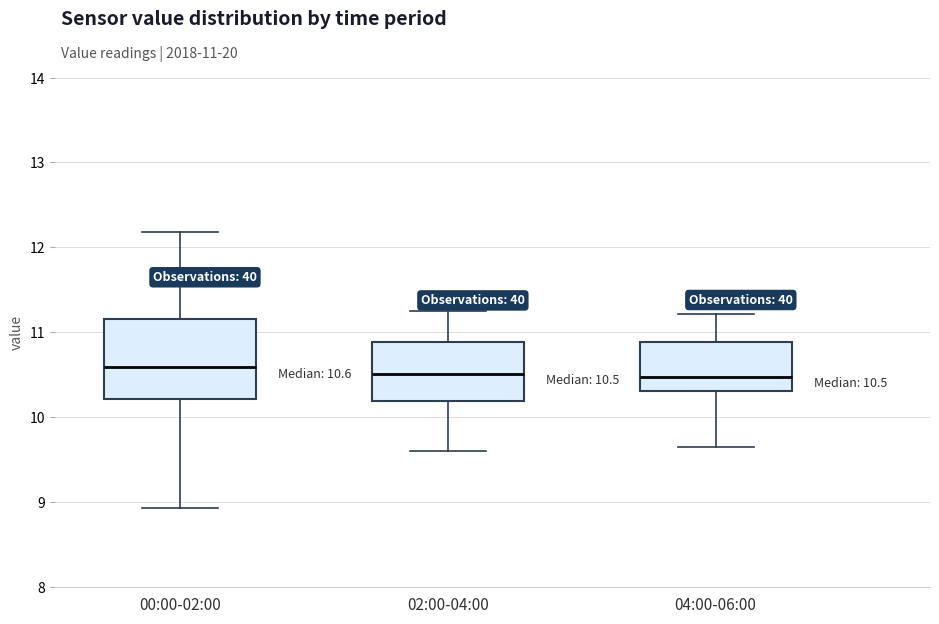

Which box is the tallest, from its lower edge to its upper edge?

00:00-02:00